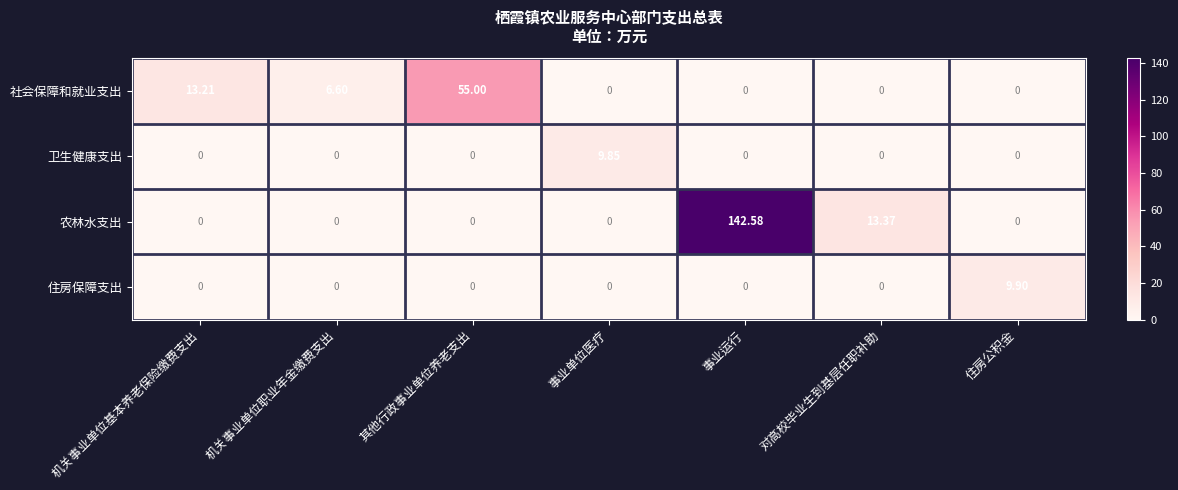

Which series changed the most between 其他行政事业单位养老支出 and 事业单位医疗?

社会保障和就业支出